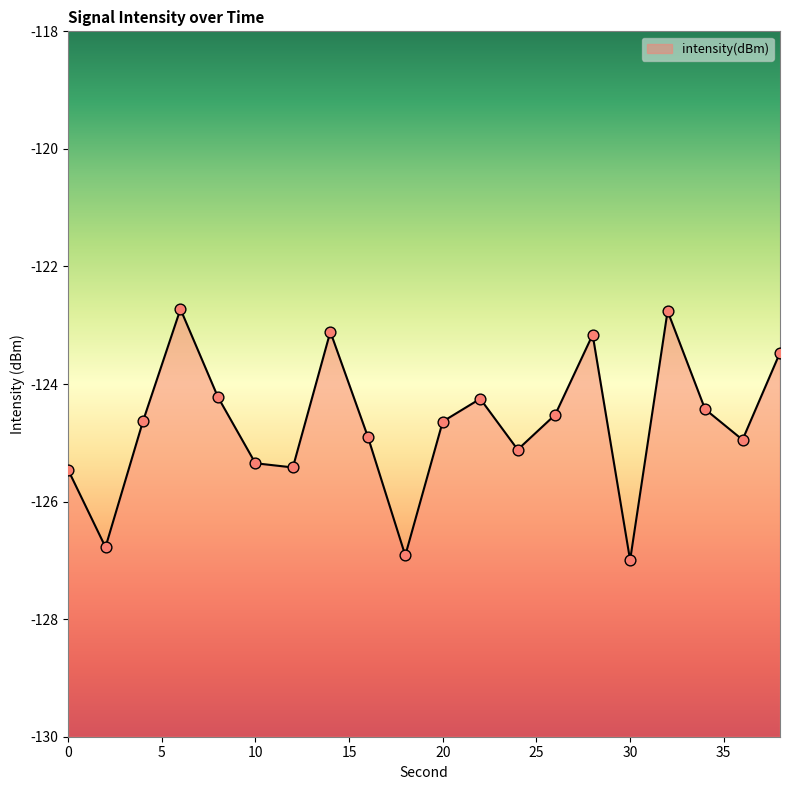

Which has a higher value, 26 or 28?

28